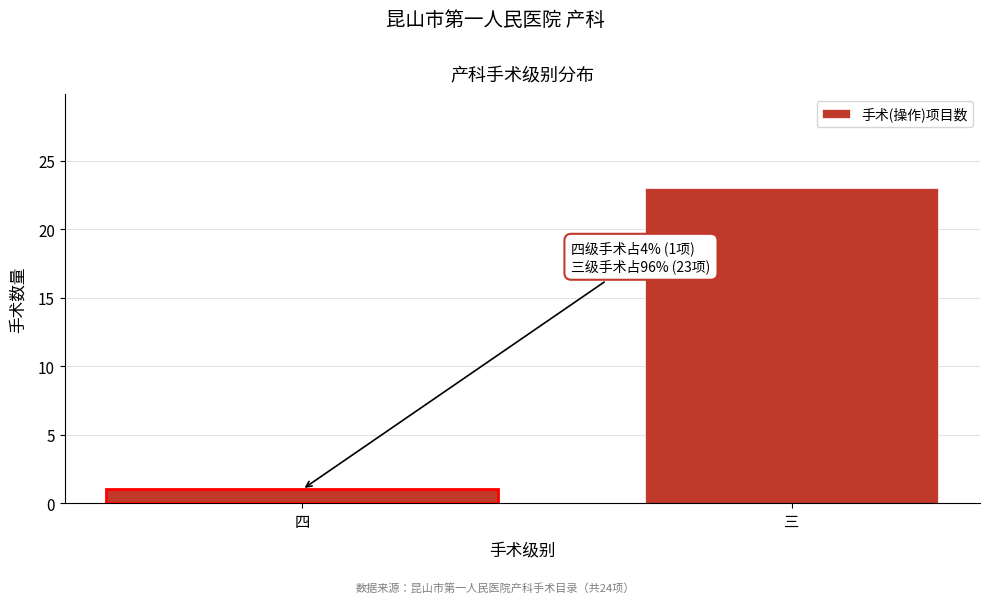

Reading left to right, transcribe all the data shown in this chart.

四=1	三=23